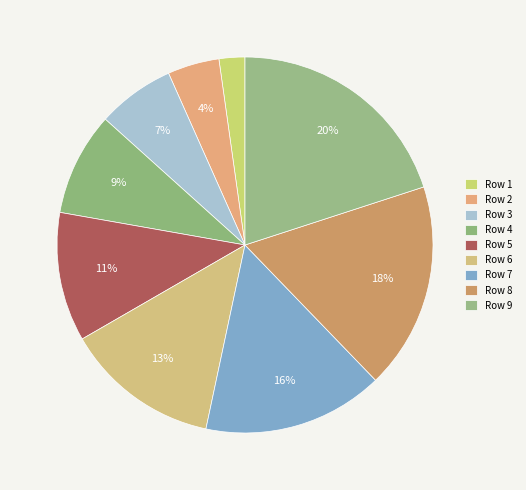

Is there a majority slice in this chart?

No